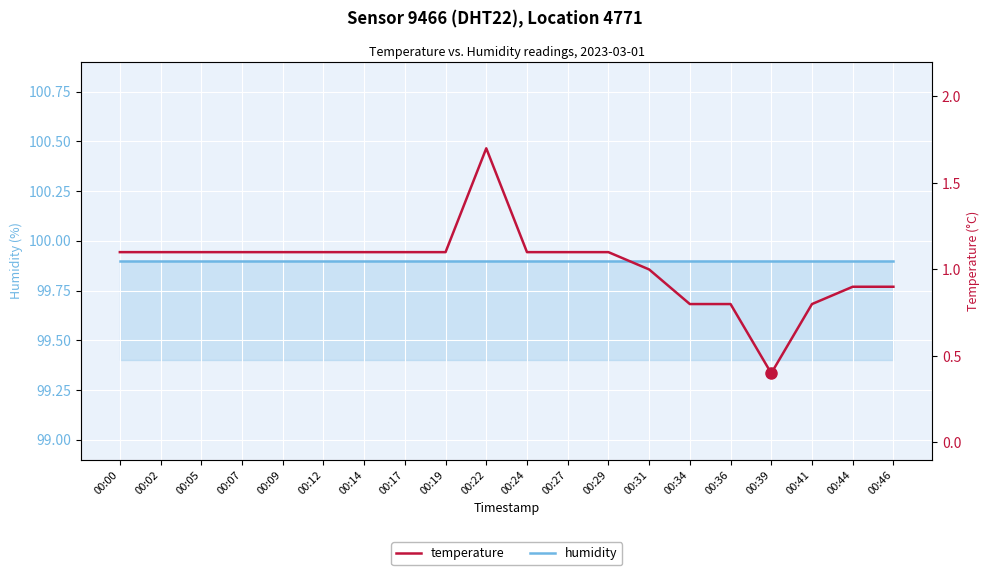

Reading left to right, extract all data points from this chart.

humidity: 99.9	99.9	99.9	99.9	99.9	99.9	99.9	99.9	99.9	99.9	99.9	99.9	99.9	99.9	99.9	99.9	99.9	99.9	99.9	99.9
temperature: 1.1	1.1	1.1	1.1	1.1	1.1	1.1	1.1	1.1	1.7	1.1	1.1	1.1	1.0	0.8	0.8	0.4	0.8	0.9	0.9